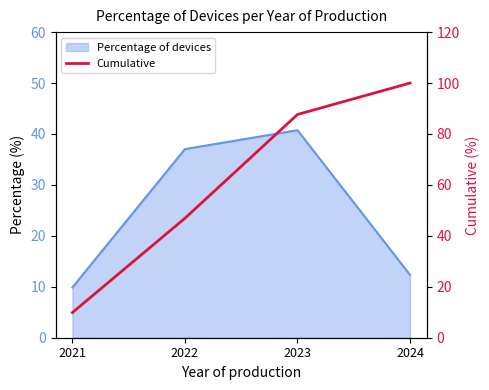

What is the sum of all values?

244.4